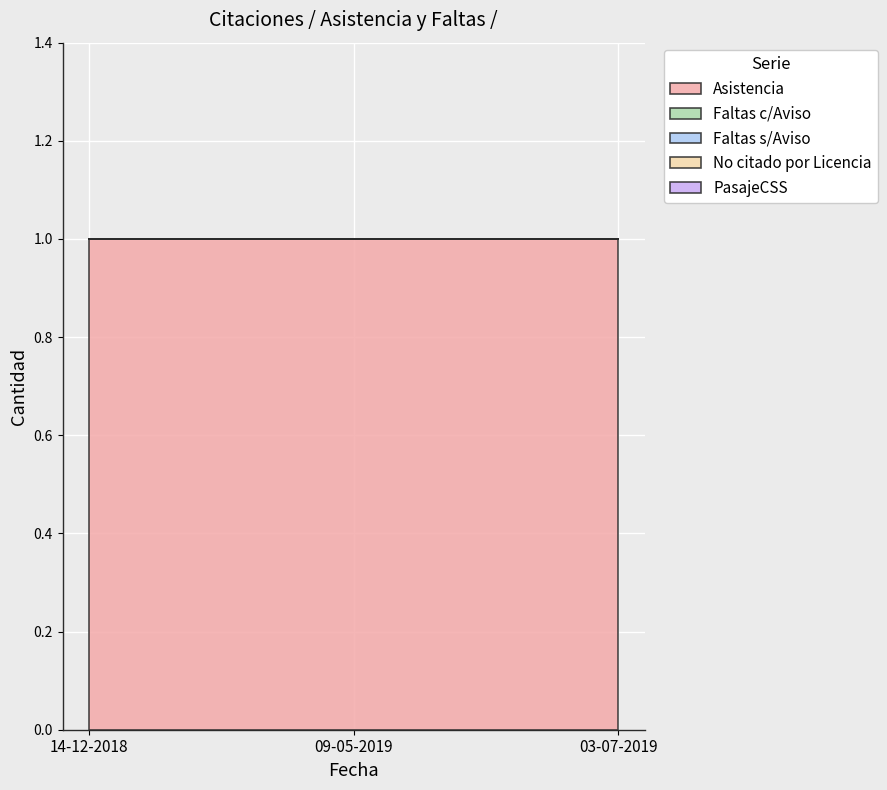

What is the spread (max minus min) of values at 09-05-2019?

1